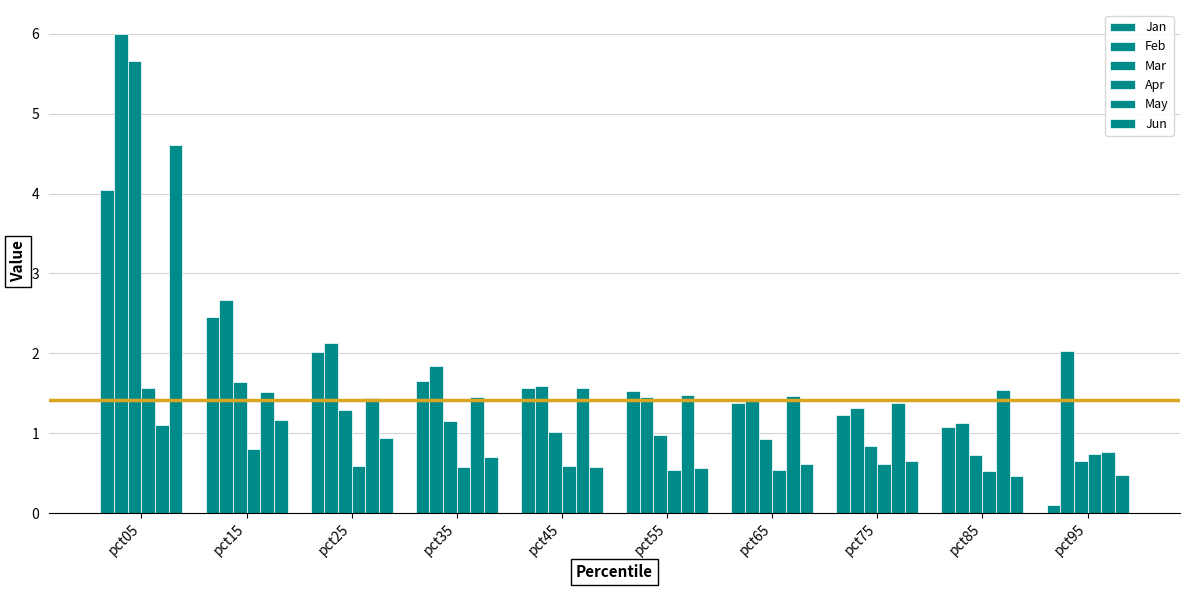

At which label does Mar reach its minimum?

pct95